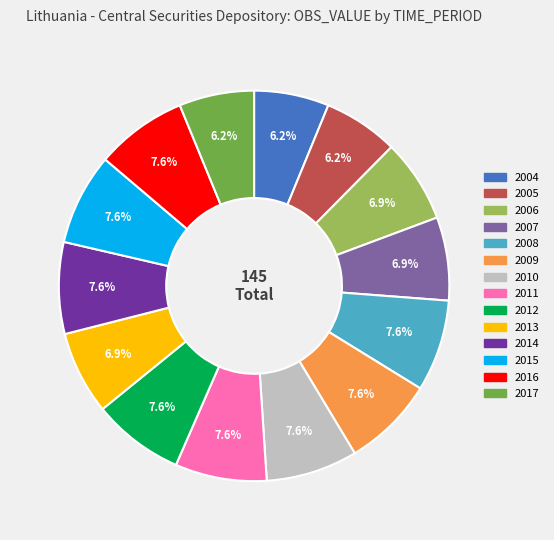

Is 2014 the majority of the pie?

No